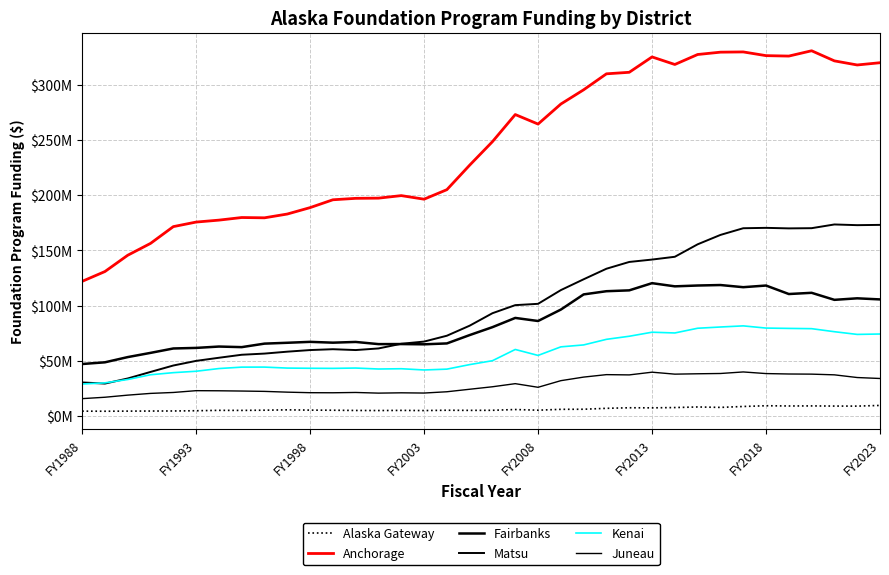

Does the chart display data point markers on the line(s)?

No